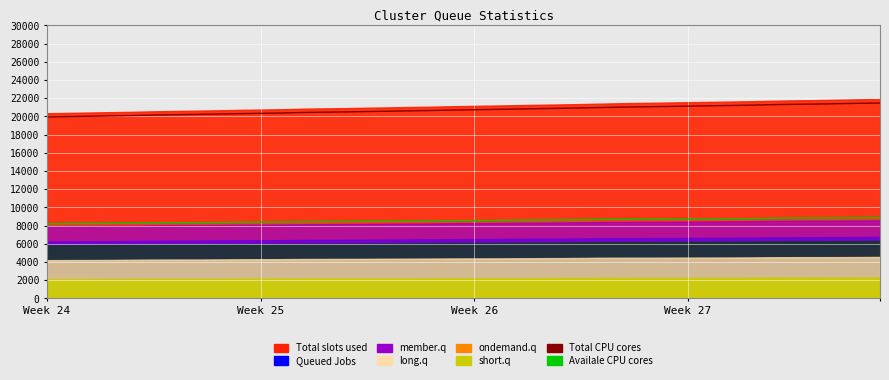

What is the total value across all series at Week 27?

28297.4